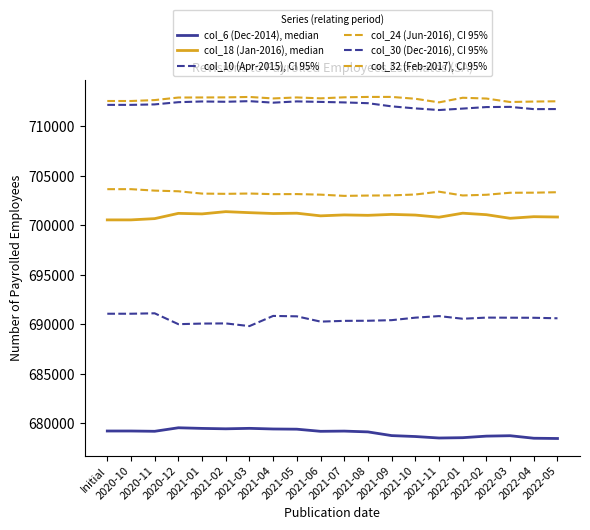

Where is col_24 (Jun-2016), CI 95% nearest to the value 703316?

2022-04